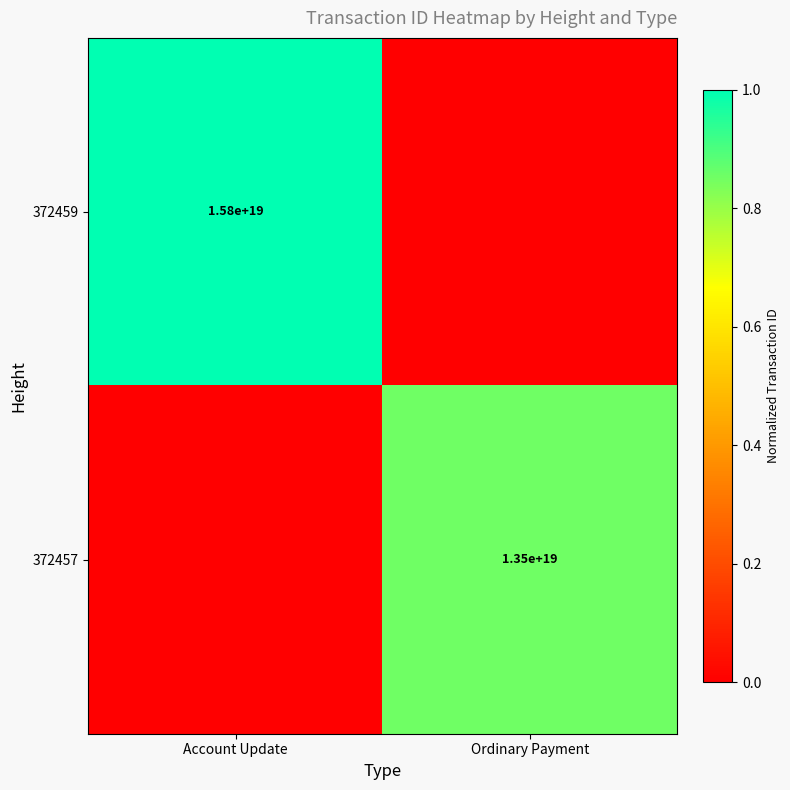

Is it true that 372459 equals 7594448199327414272 at Account Update?

False